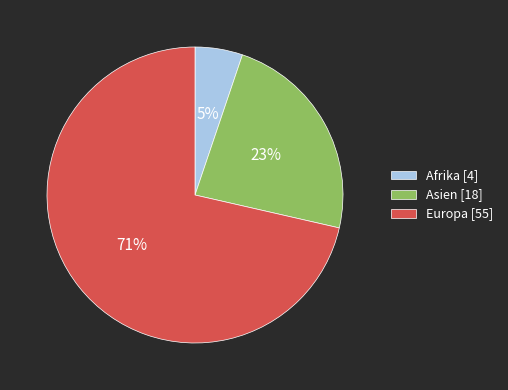

What is the ratio of the value at Afrika [4] to the value at Asien [18]?

0.2